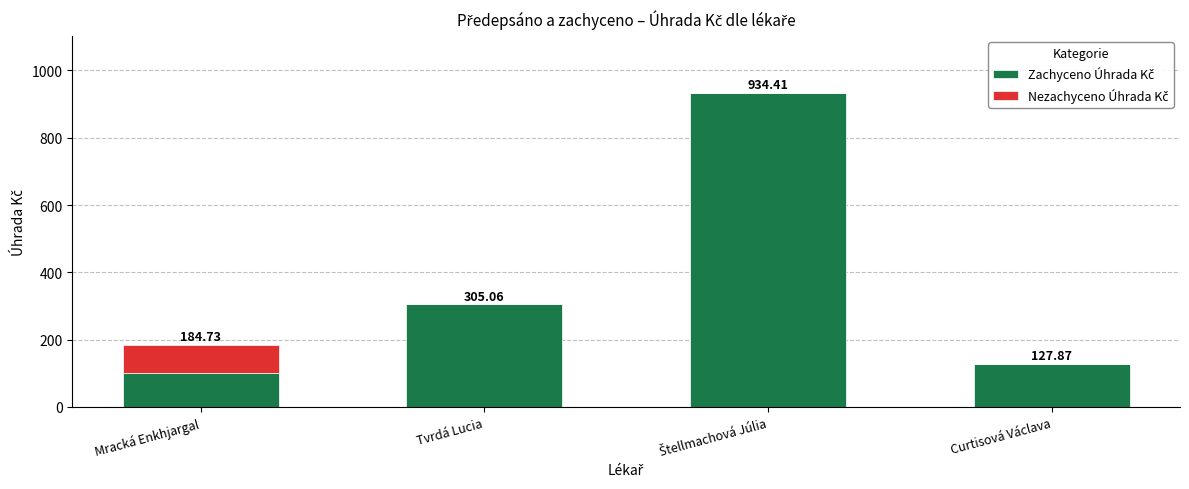

What is the total value across all series at Curtisová Václava?

127.9